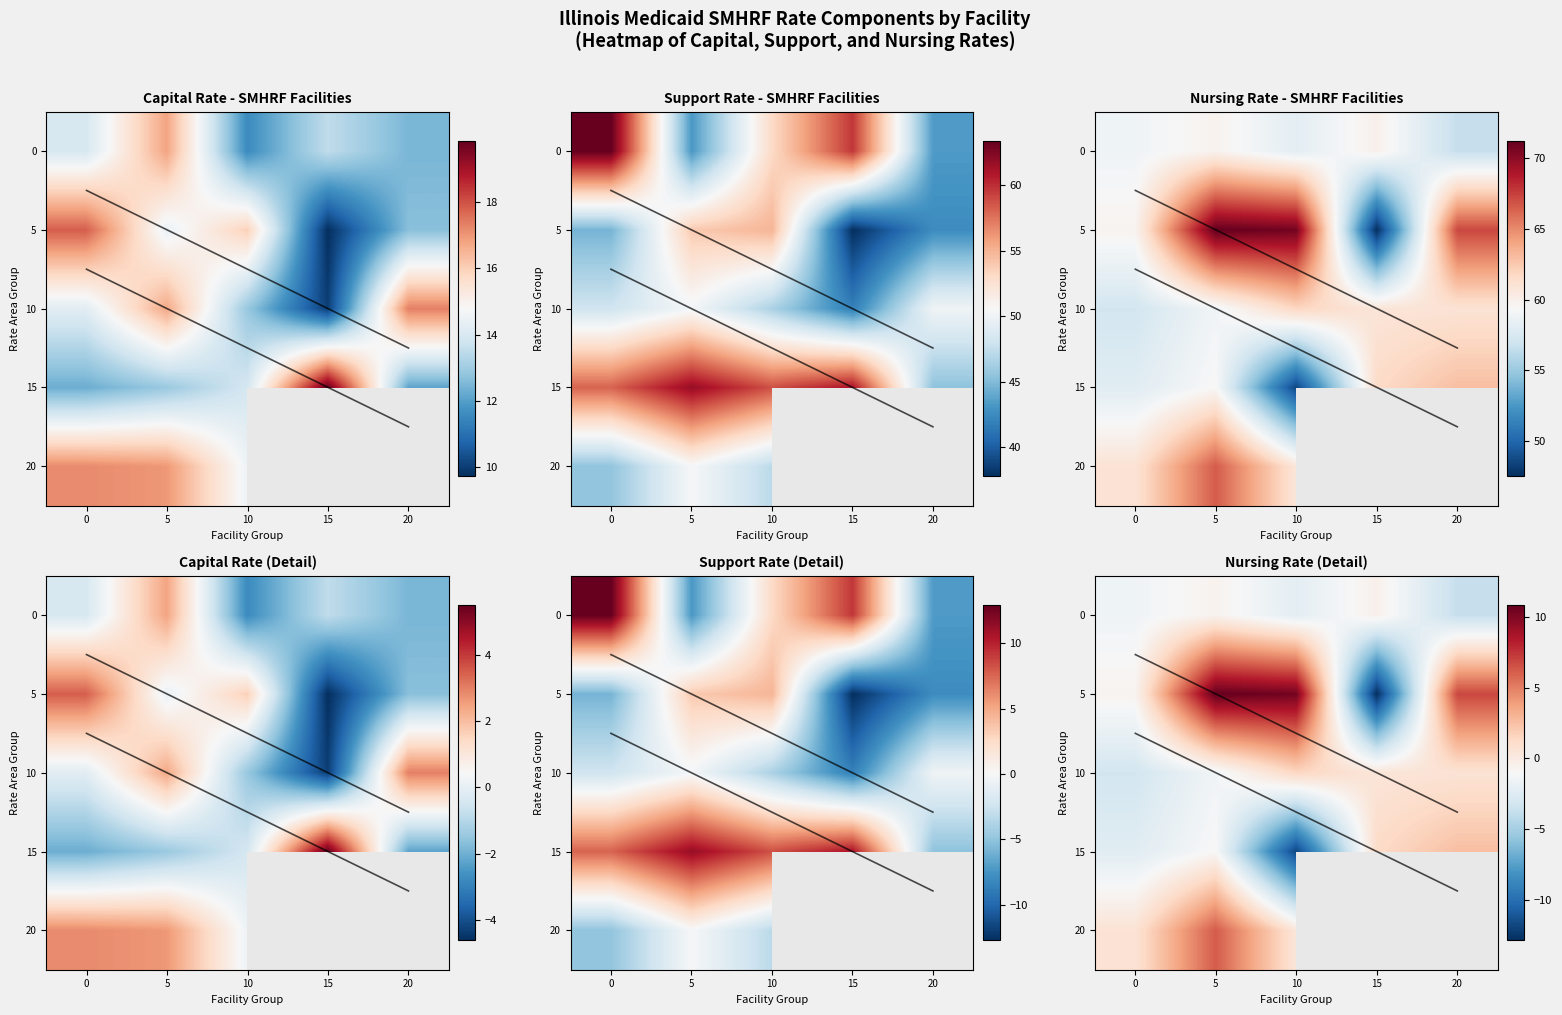

What is the total value across all series at 5?

14.1